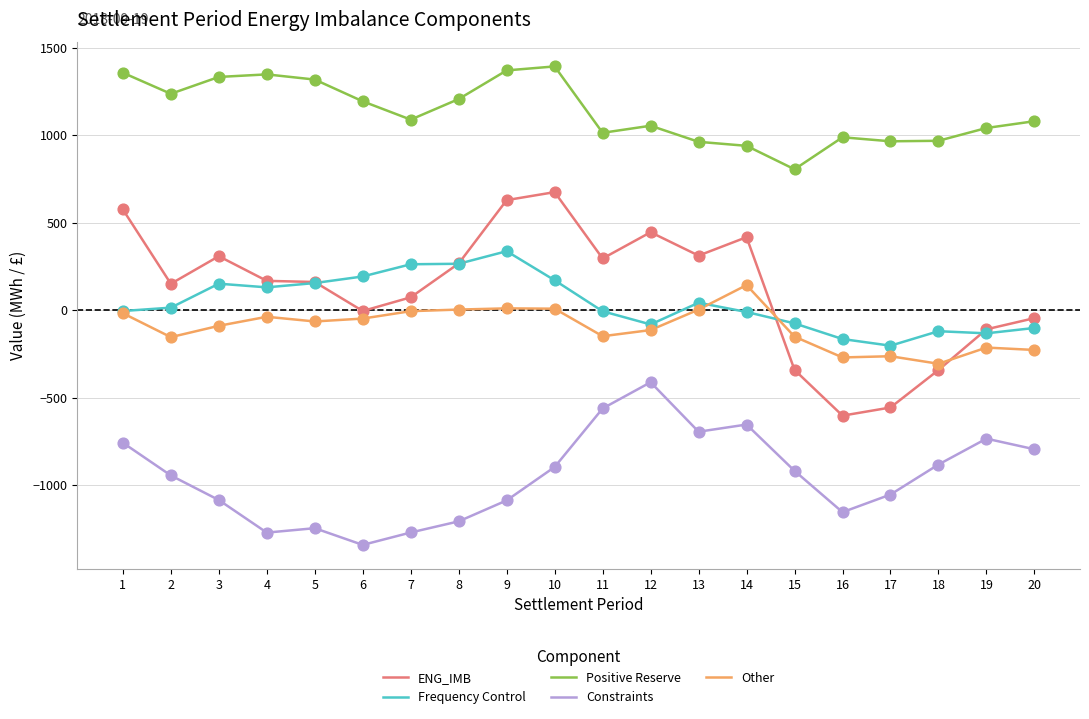

Is the value of ENG_IMB at 18 greater than the value of Positive Reserve at 2?

No